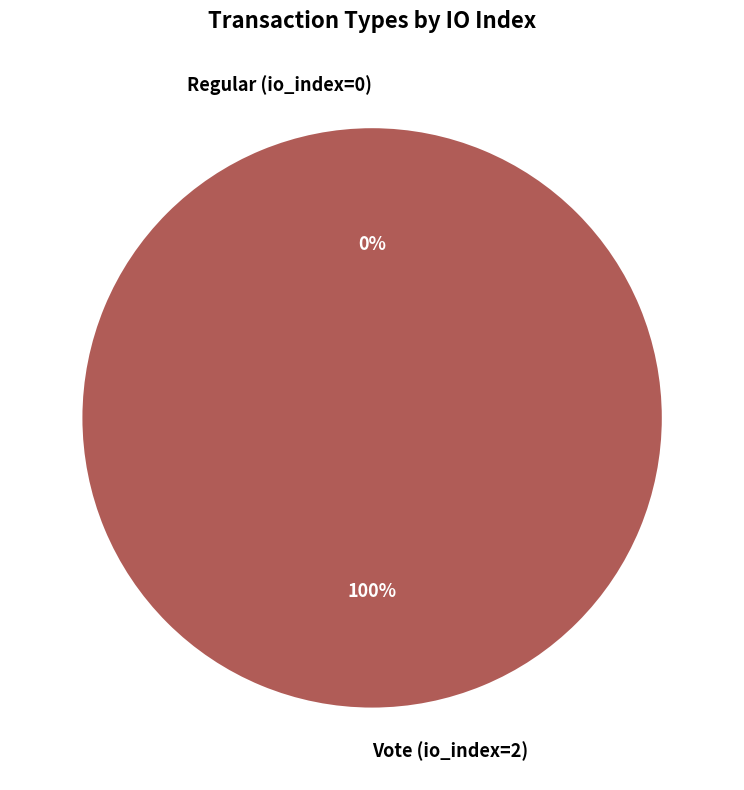

Does any single category account for the majority?

Yes